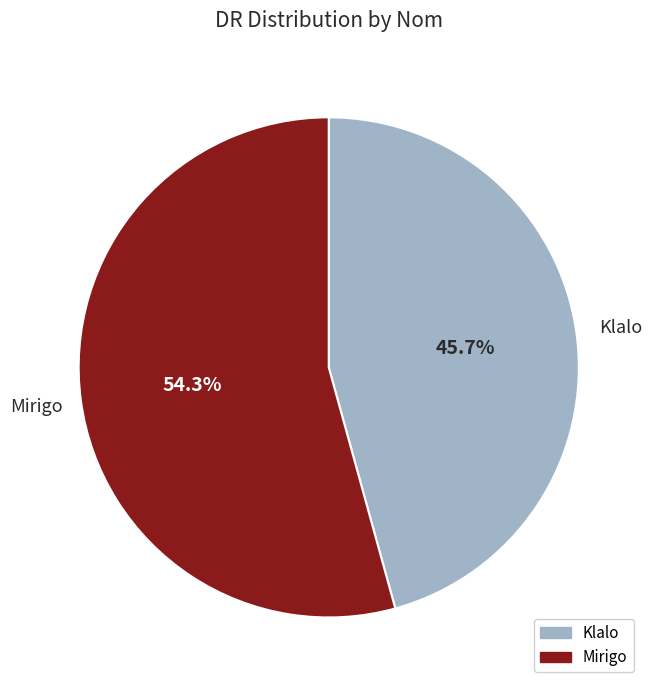

What percentage is NOT represented by Klalo?

54.3%